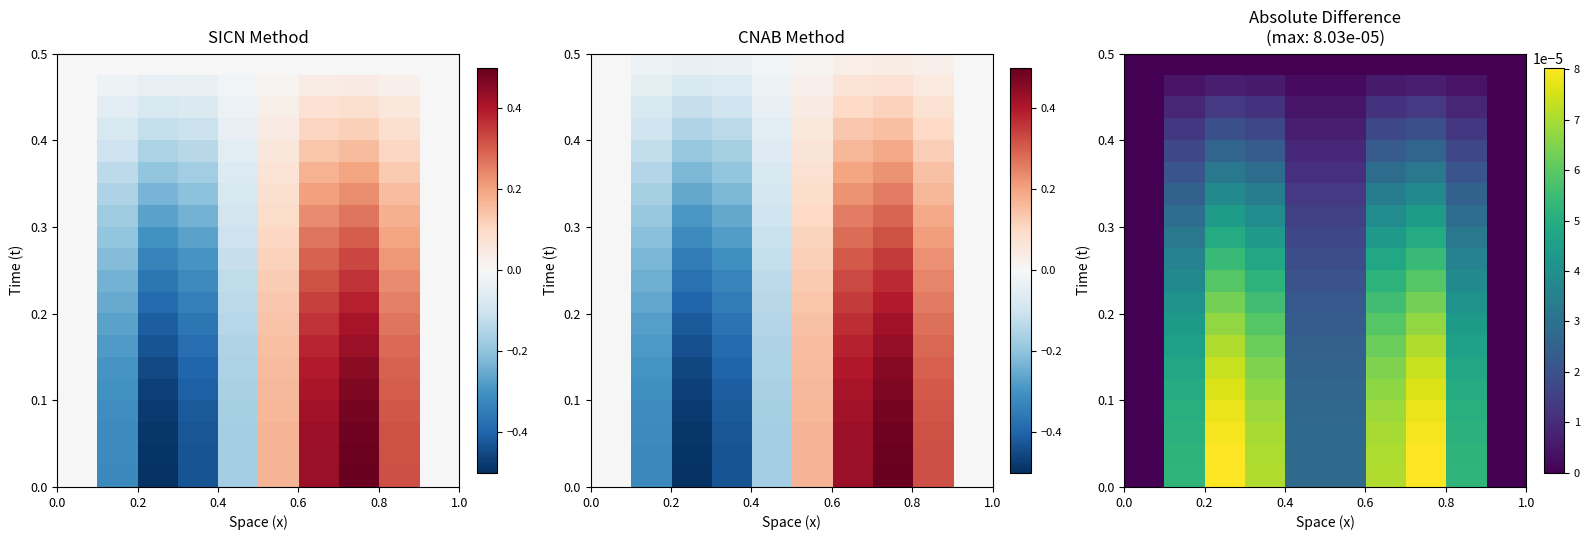

How many data points does each series have?

10